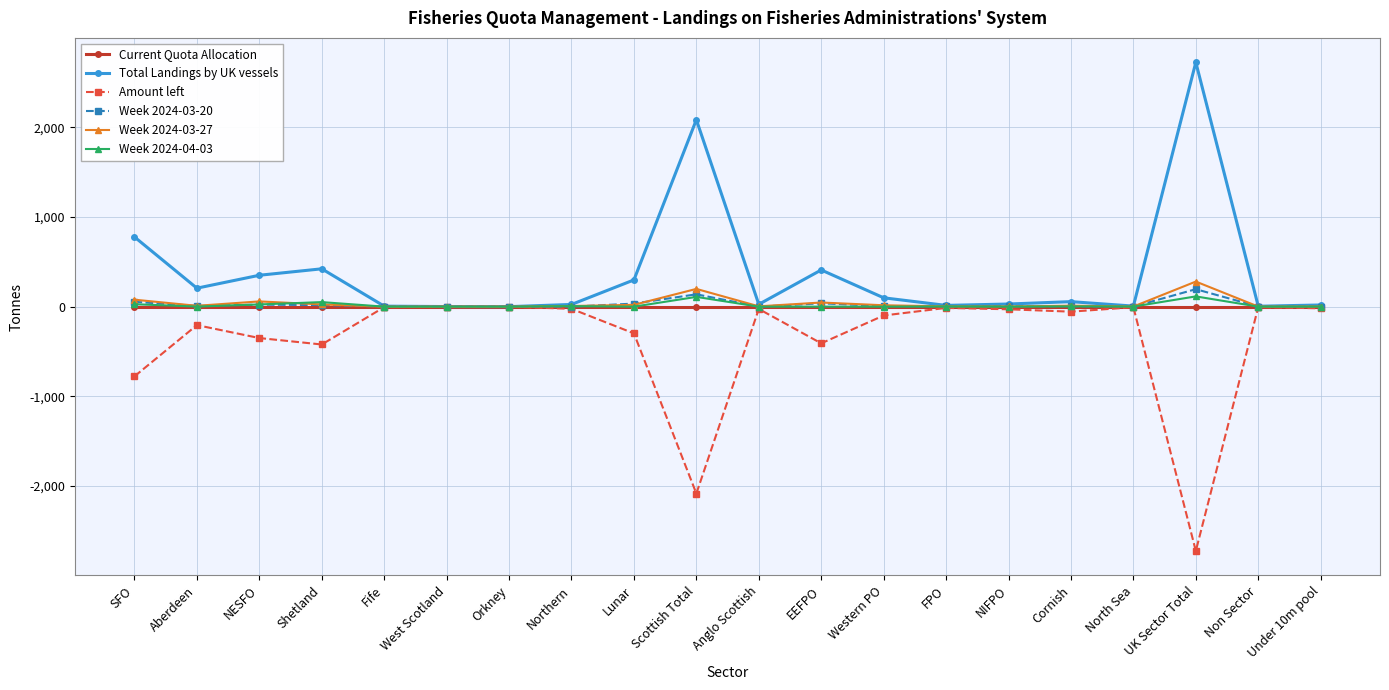

At which label does Week 2024-03-27 first exceed 9?

SFO